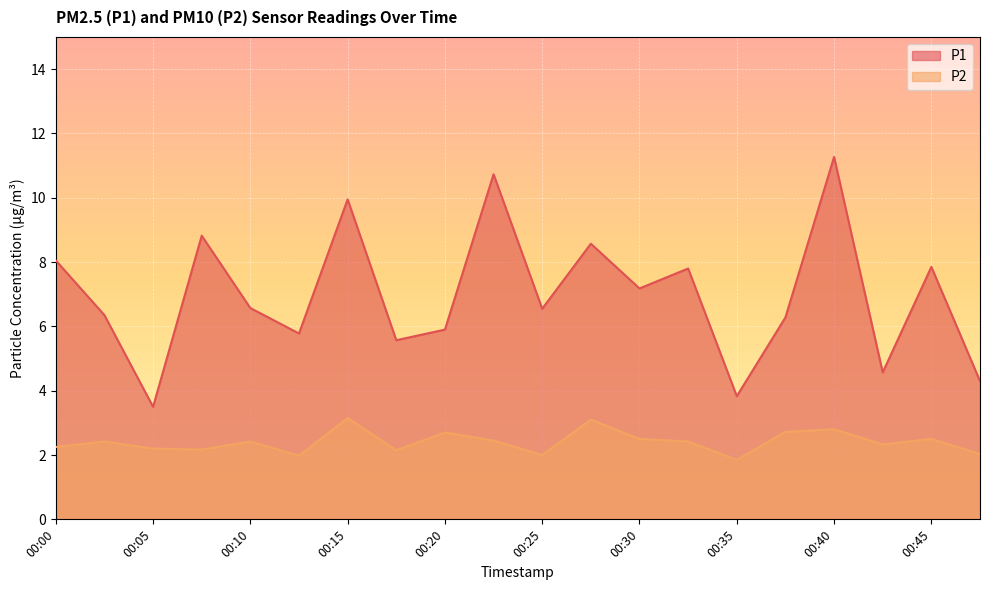

At which label is P2 closest to 2?

00:25